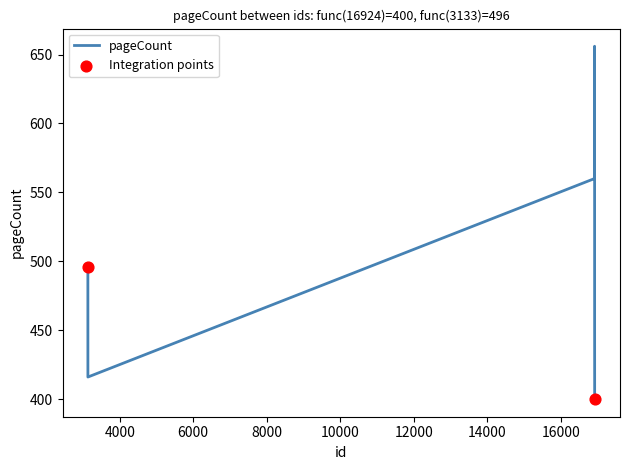

Approximately how many times larger is the value at 16921 compared to 3134?

1.3